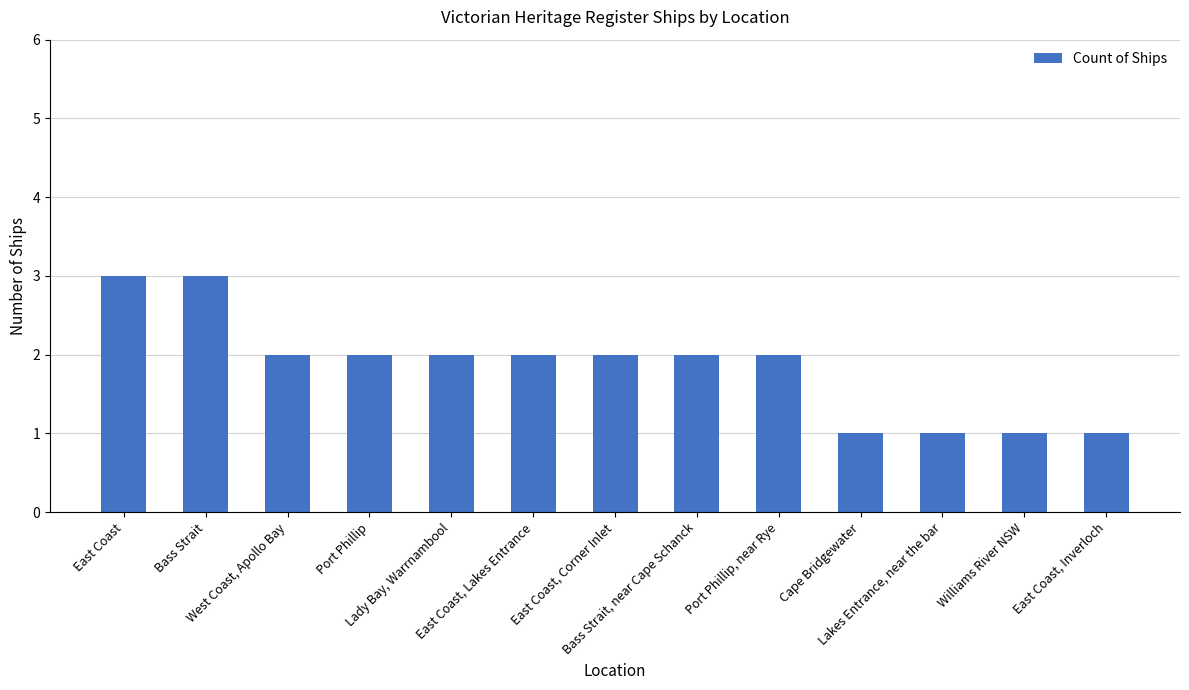

What is the sum of the values at Cape Bridgewater and Bass Strait?

4